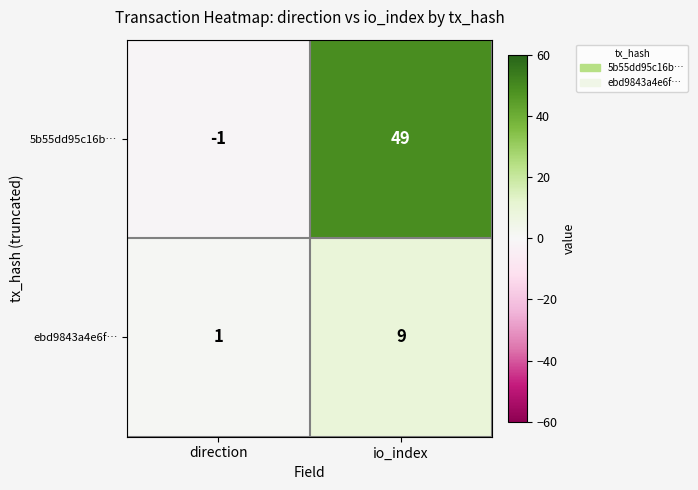

Reading right to left, what are all the values shown in this chart?

5b55dd95c16b…: io_index=49	direction=-1
ebd9843a4e6f…: io_index=9	direction=1